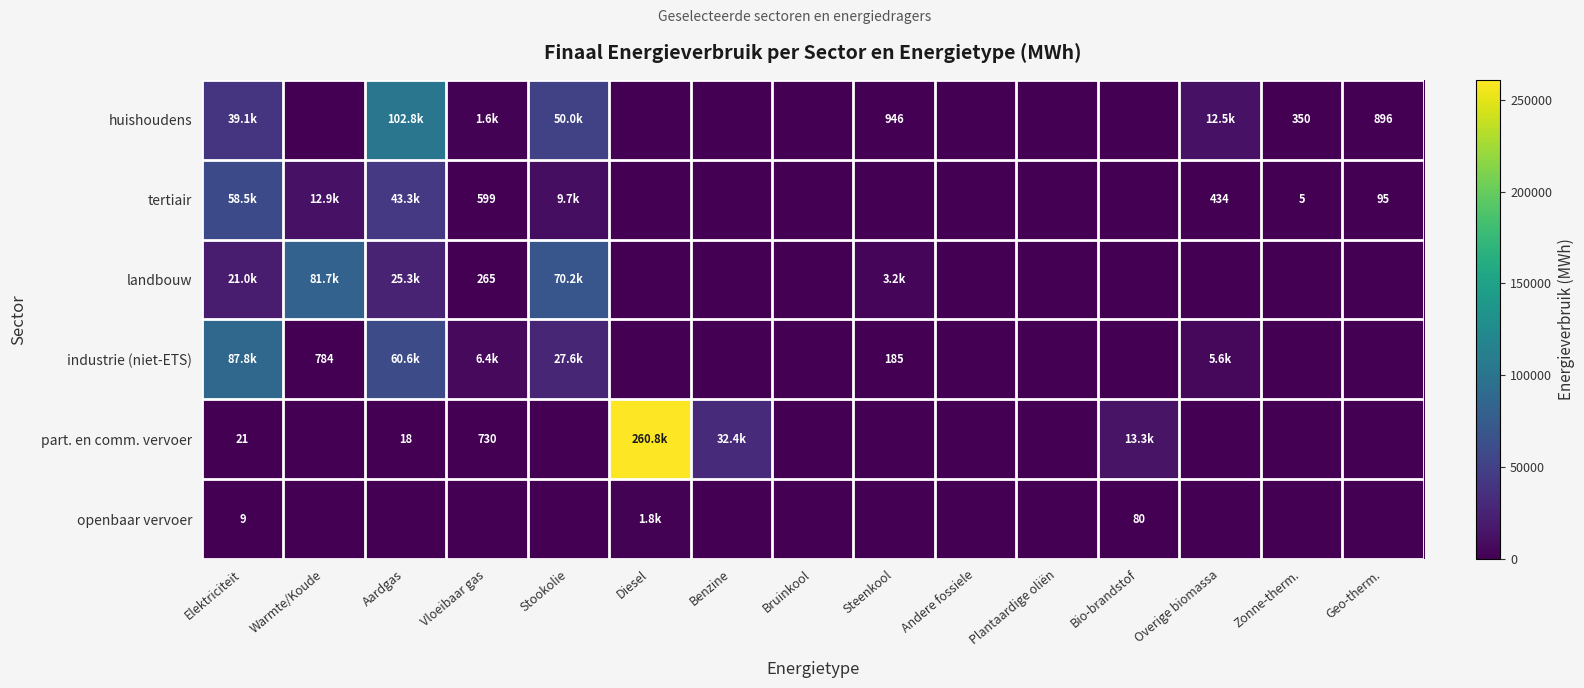

What is the greatest value displayed?

260813.7